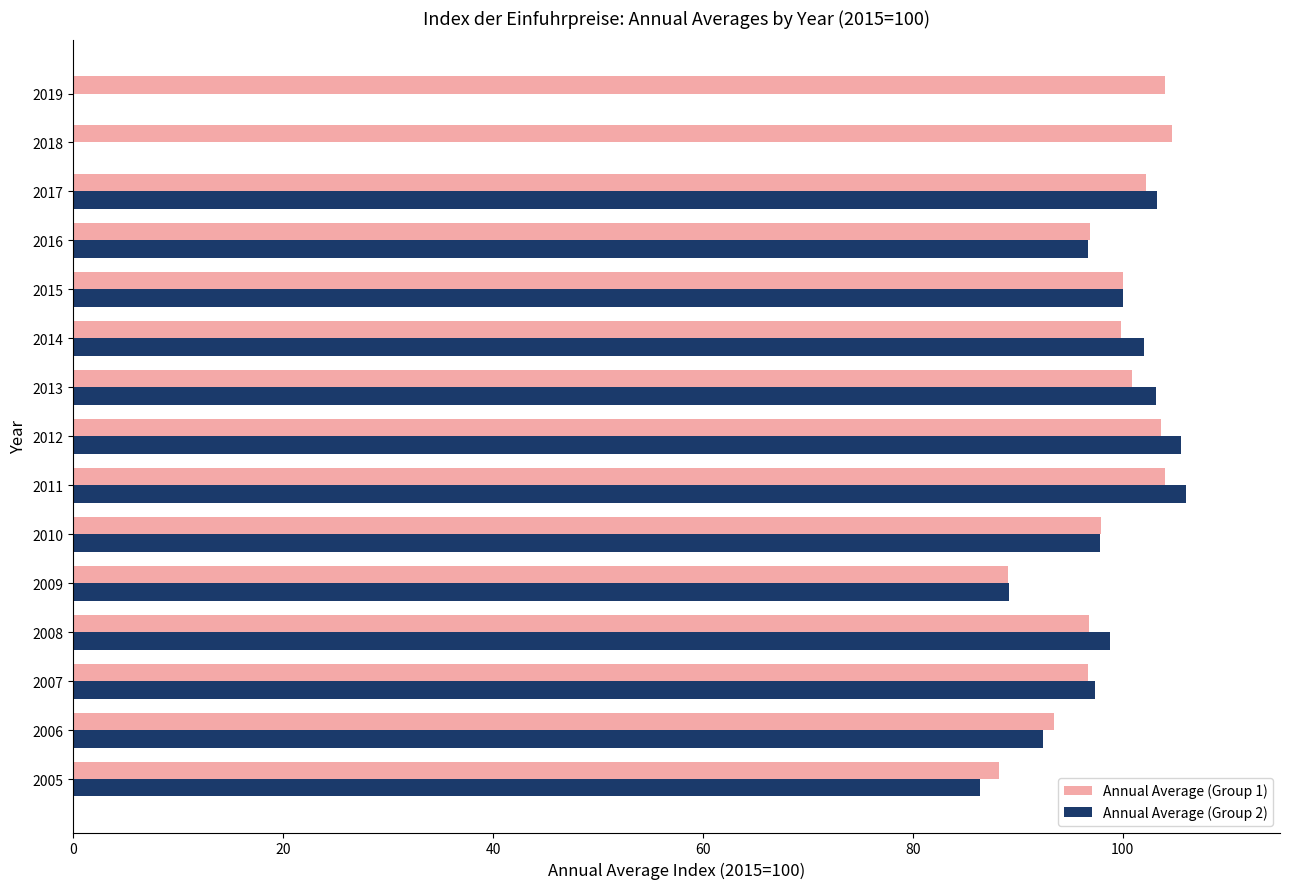

How many values in the Annual Average (Group 1) series exceed 99?

8